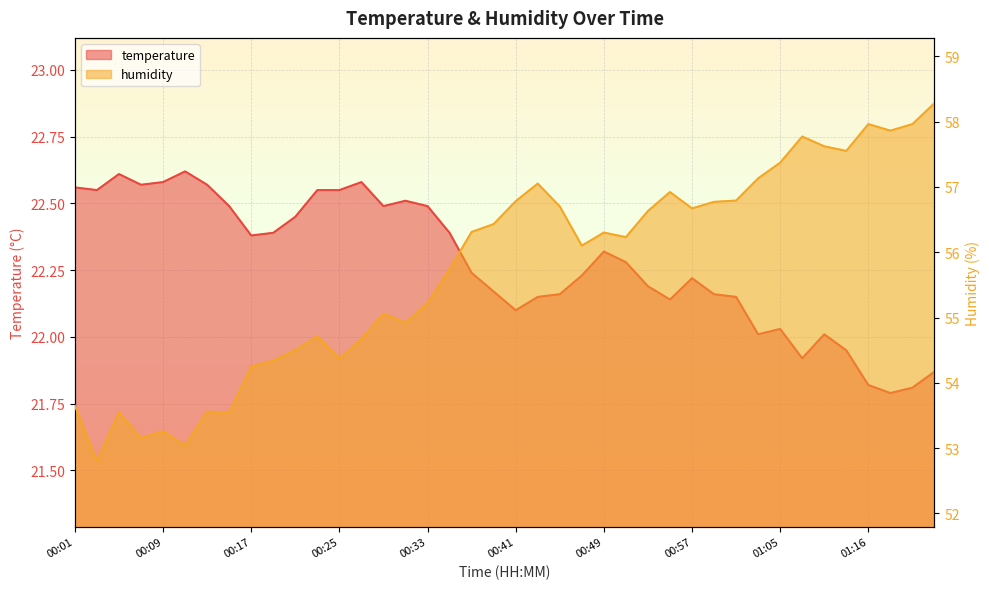

How many data points does each series have?

40